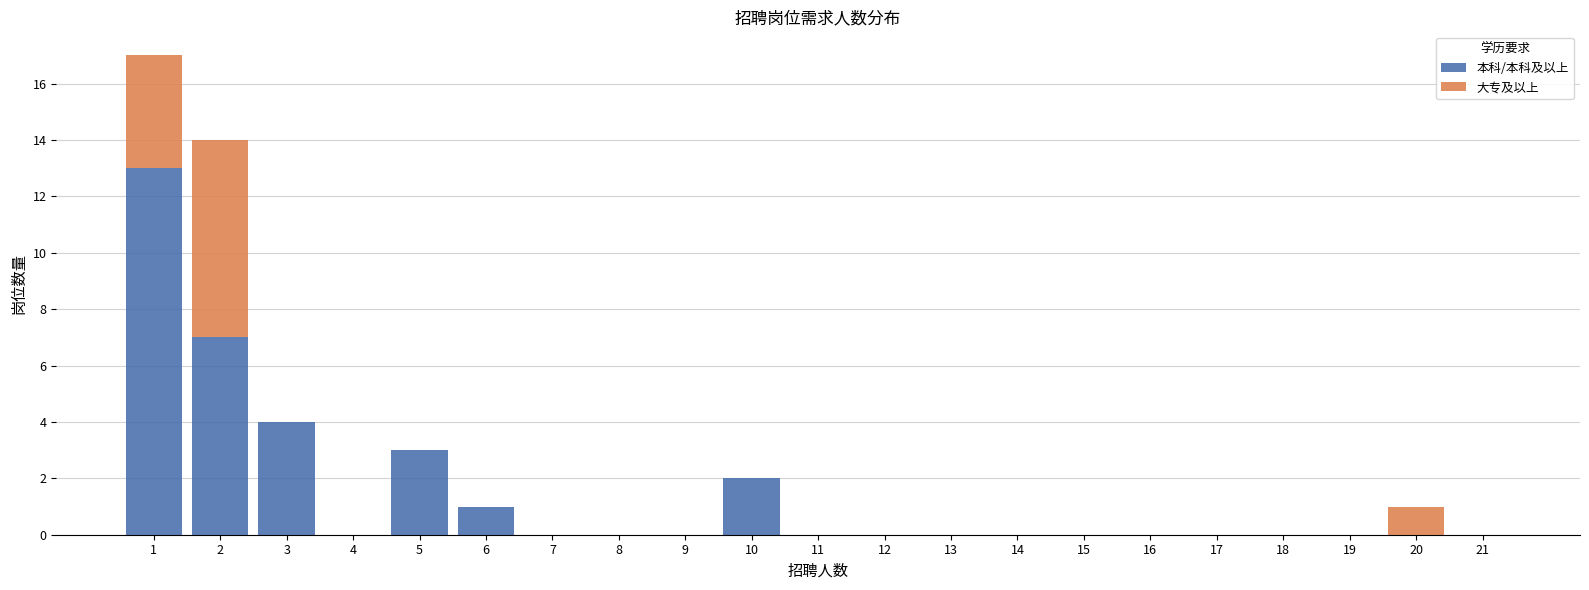

Reading left to right, list every stacked bar in this chart as the range it spans on the x-axis followed by its total height. The values are not printed on the chart, so give them approximately, as read against the axis.

0.5 to 1.5: 17
1.5 to 2.5: 14
2.5 to 3.5: 4
3.5 to 4.5: 0
4.5 to 5.5: 3
5.5 to 6.5: 1
6.5 to 7.5: 0
7.5 to 8.5: 0
8.5 to 9.5: 0
9.5 to 10.5: 2
10.5 to 11.5: 0
11.5 to 12.5: 0
12.5 to 13.5: 0
13.5 to 14.5: 0
14.5 to 15.5: 0
15.5 to 16.5: 0
16.5 to 17.5: 0
17.5 to 18.5: 0
18.5 to 19.5: 0
19.5 to 20.5: 1
20.5 to 21.5: 0